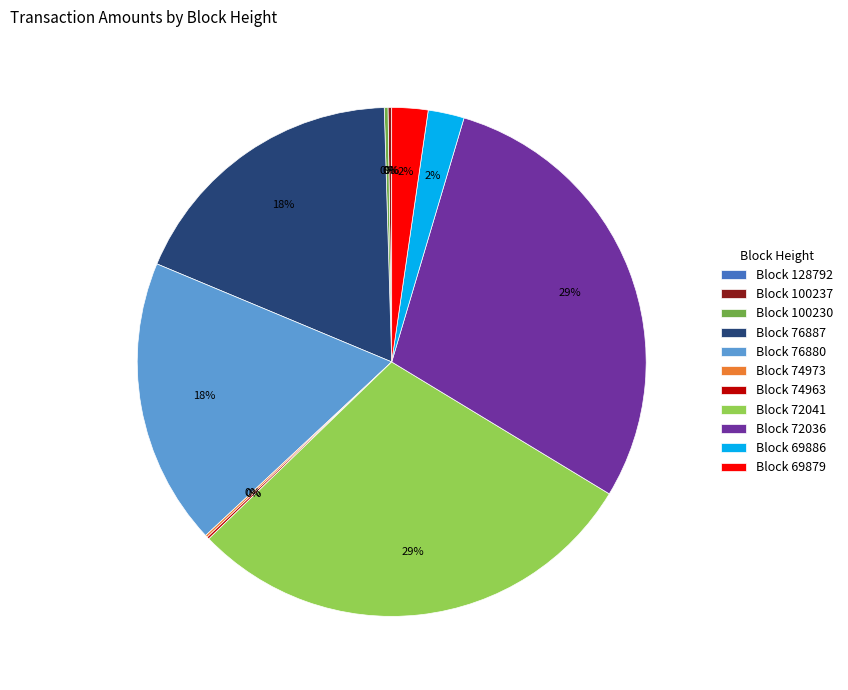

Is it true that Block 76887 is 24% of the pie?

False